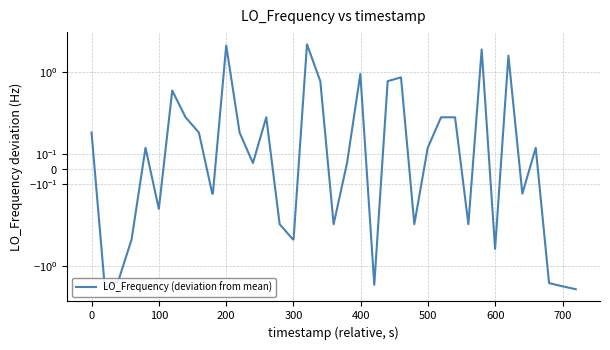

Does the chart have visible grid lines?

Yes